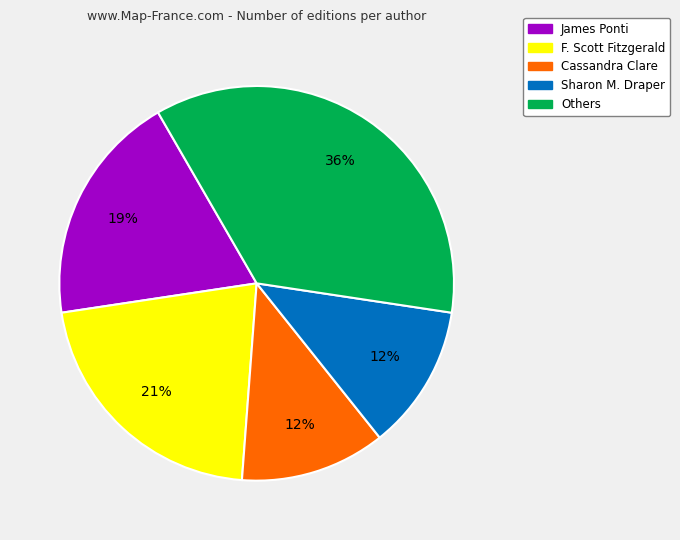

To the nearest percent, what is the difference between the largest and smallest slice percentages?

24%